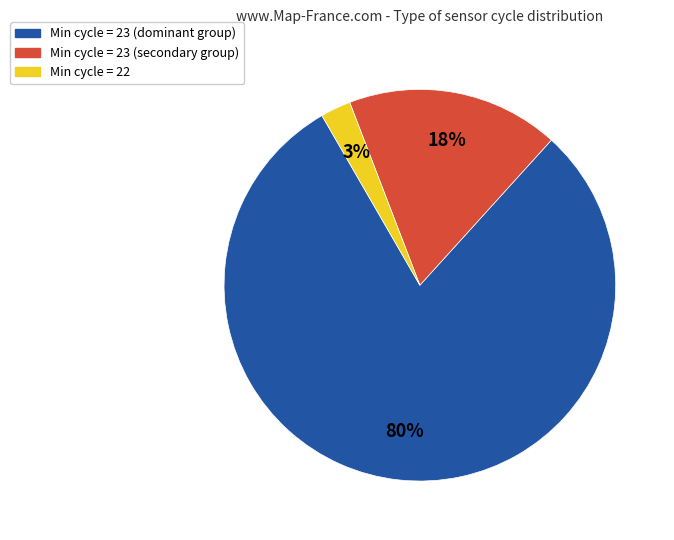

To the nearest percent, what portion does Min cycle = 22 represent?

3%